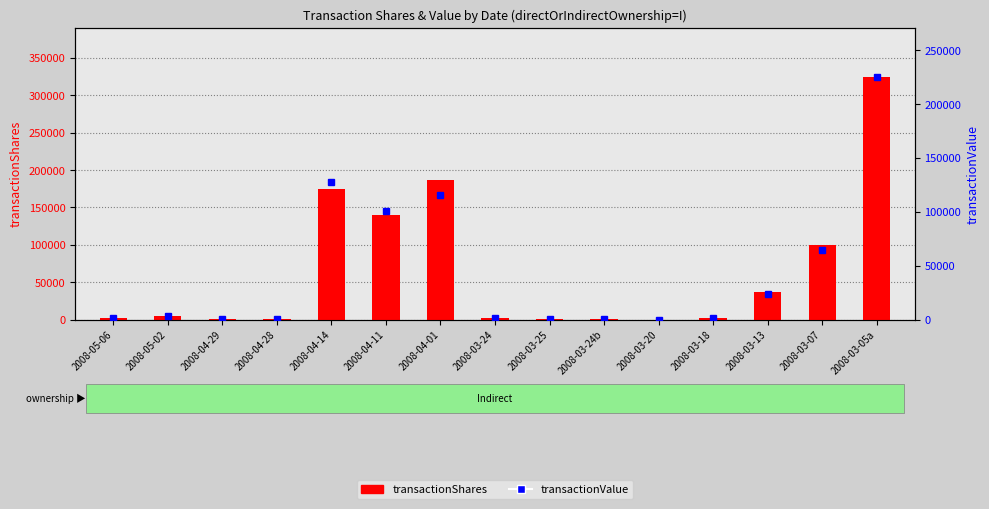

At which label does transactionValue first exceed 1550?

2008-05-02